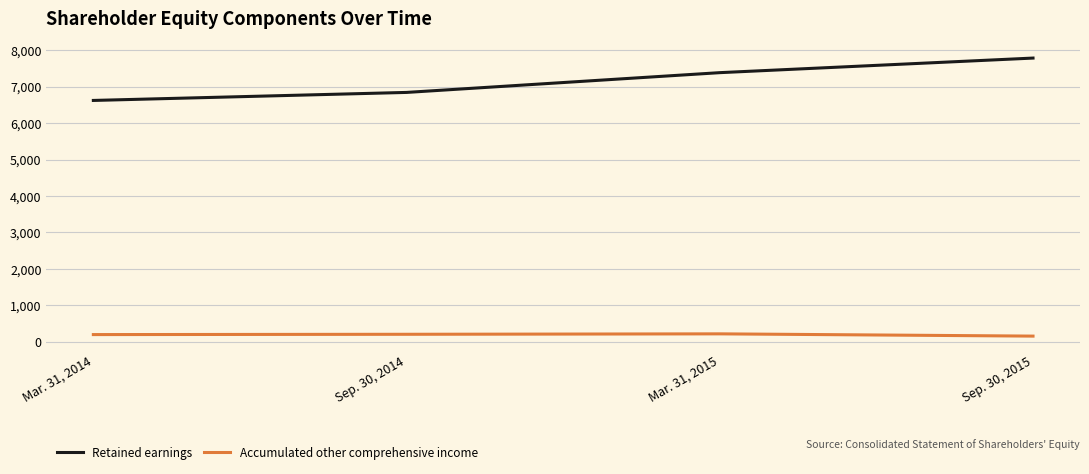

Count the number of categories in the chart.

4